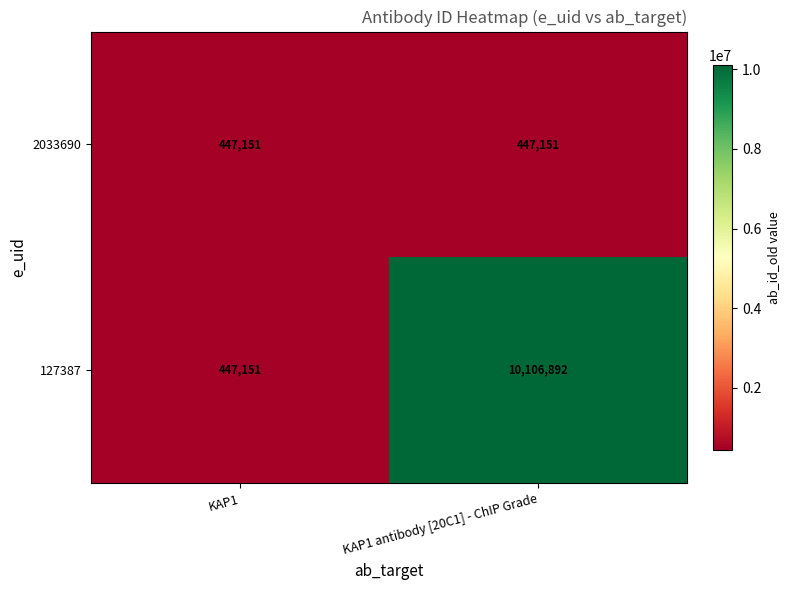

Which series has the widest spread of values?

127387